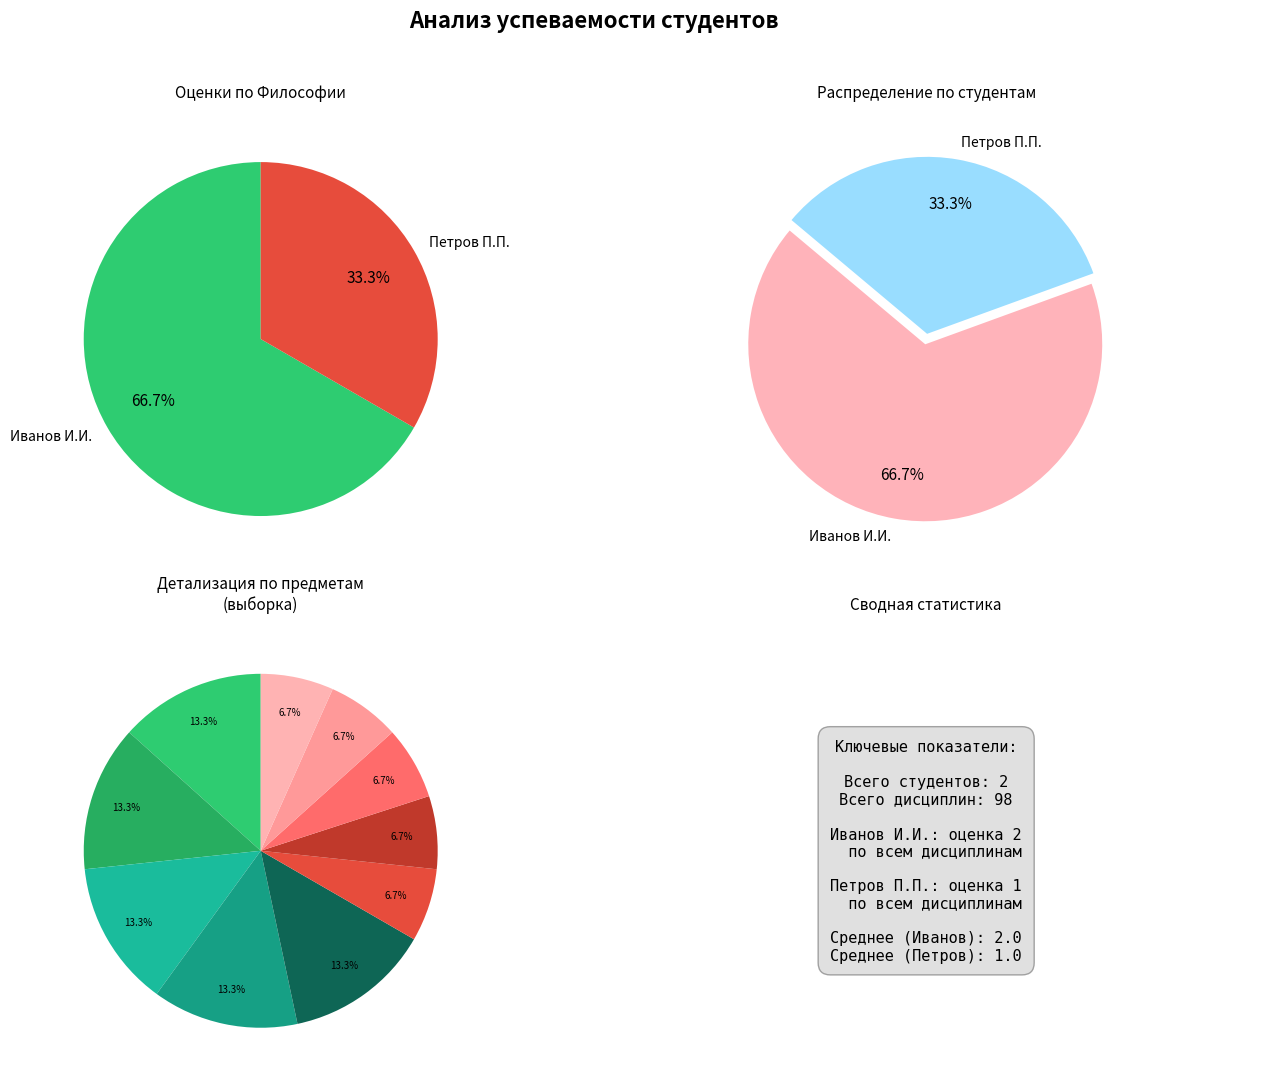

How many slices are in this pie chart?

2